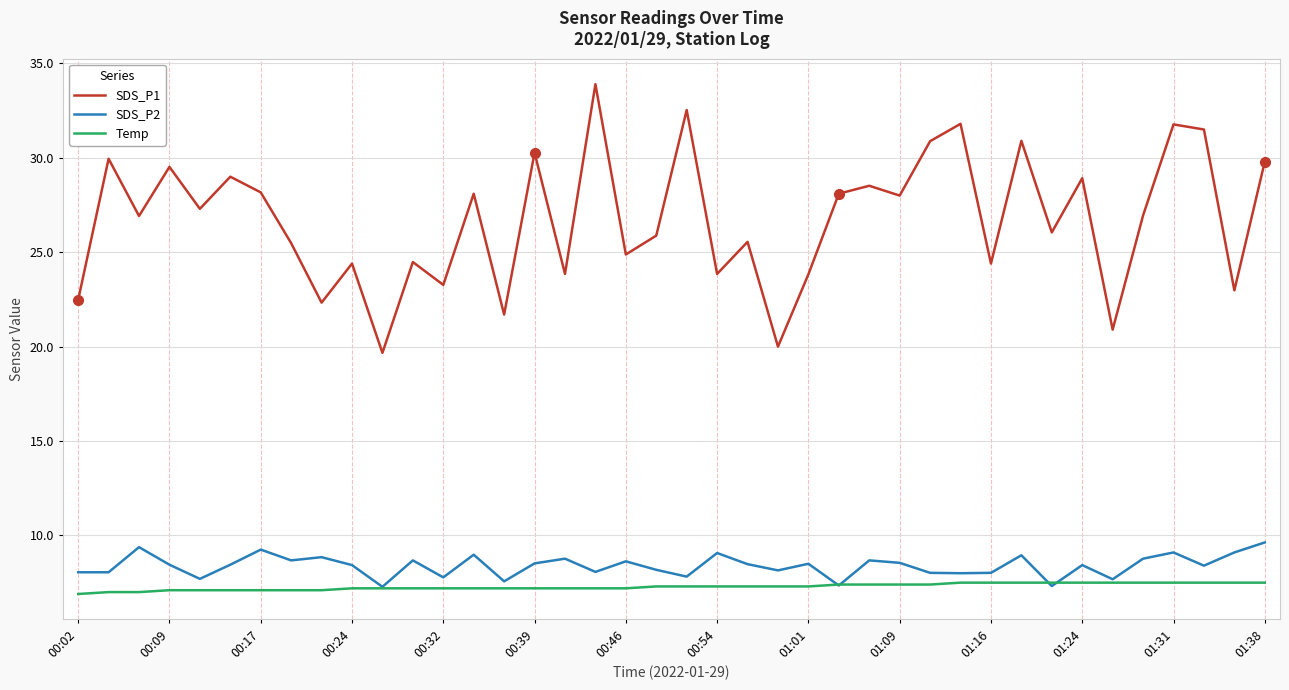

What is the highest value of the Temp series?

7.5